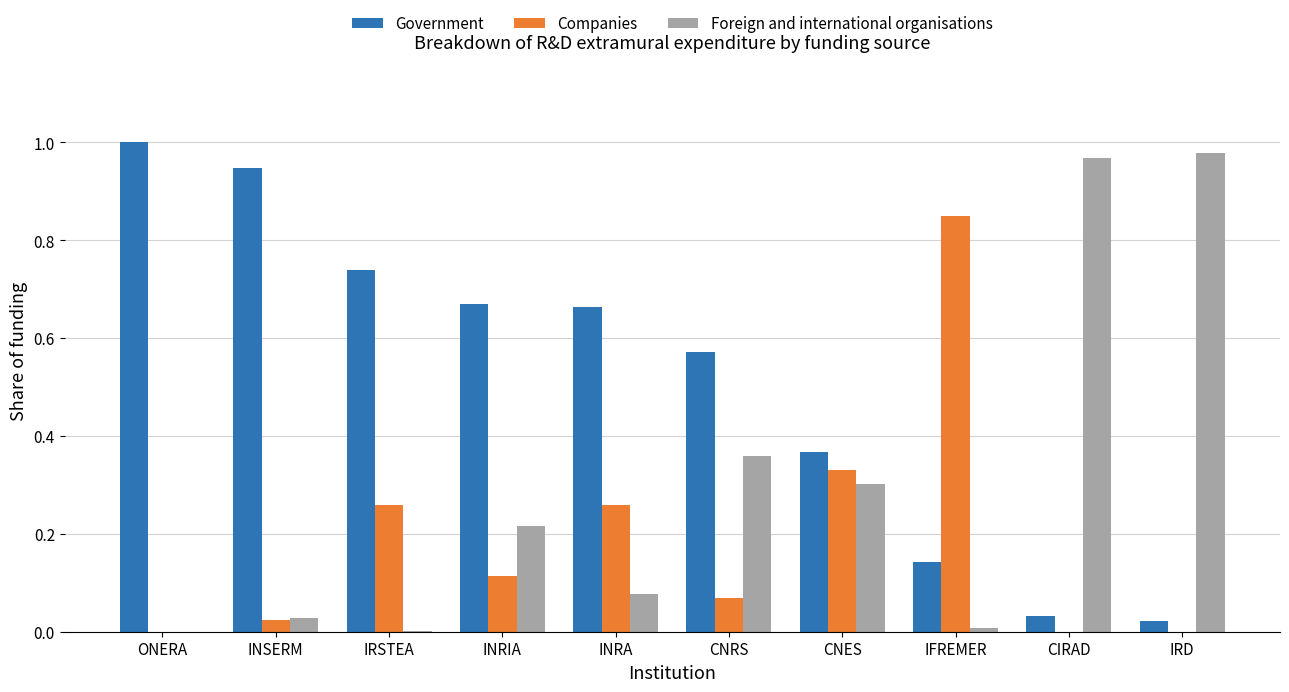

Which category has the highest value in the Companies series?

IFREMER